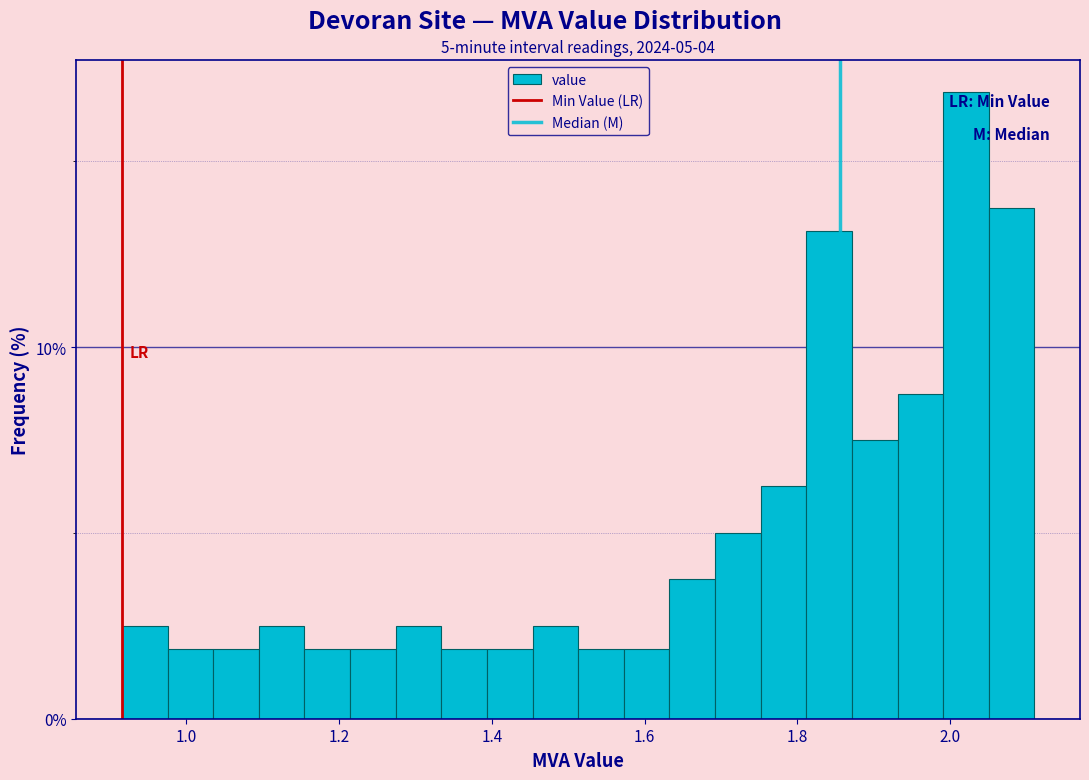

Read against the x-axis, roughly where is the centre of the tallest bar?

2.02